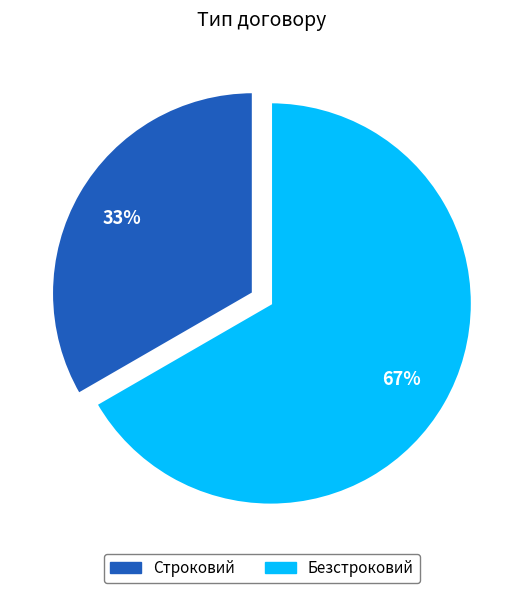

The Строковий slice represents 33% of the pie. True or false?

True